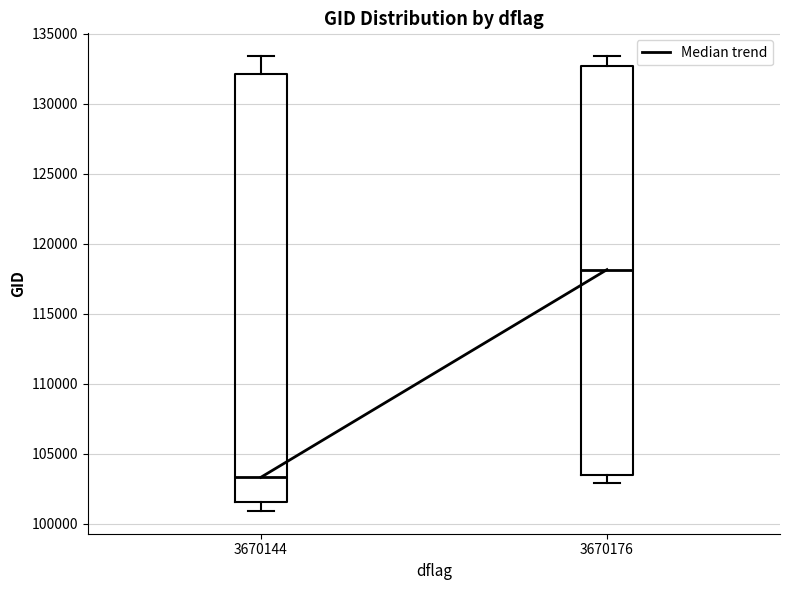

Comparing the boxes themselves (not the whiskers), which one is the tallest?

3670144